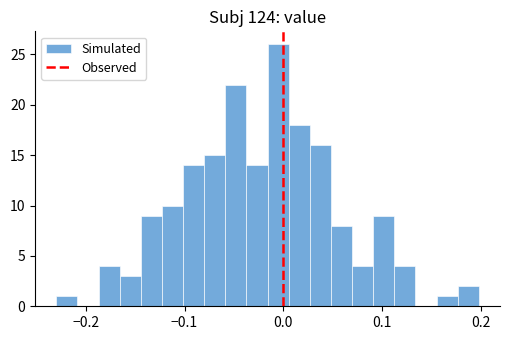

Around what value on the x-axis is the tallest bar? Give the approximate position of its centre, as read against the axis.

-0.01